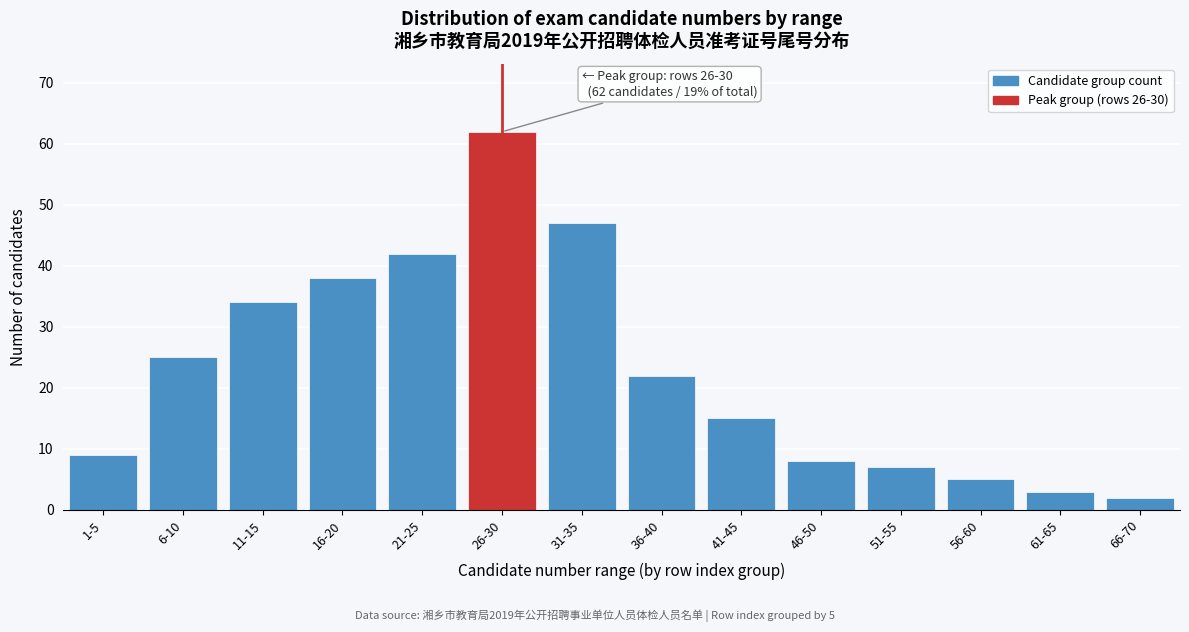

Reading left to right, extract all data points from this chart.

1-5=9	6-10=25	11-15=34	16-20=38	21-25=42	26-30=62	31-35=47	36-40=22	41-45=15	46-50=8	51-55=7	56-60=5	61-65=3	66-70=2